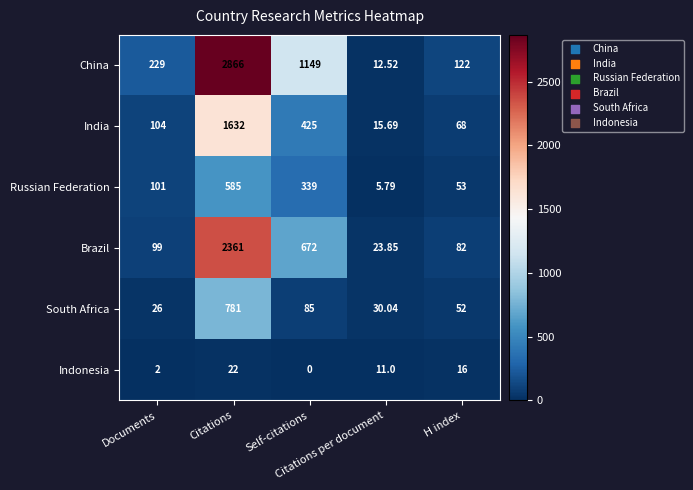

Which series has the largest range (max minus min)?

China